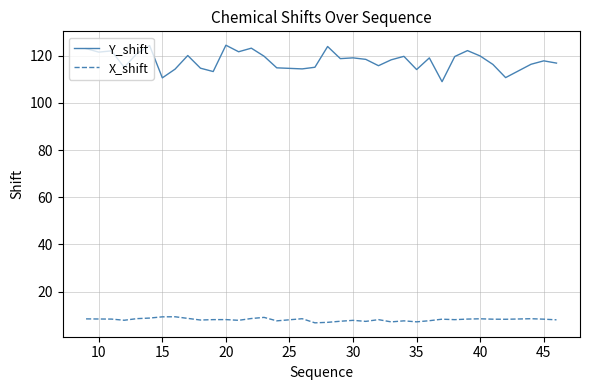

What is the difference between the maximum and minimum values in the X_shift series?

2.6